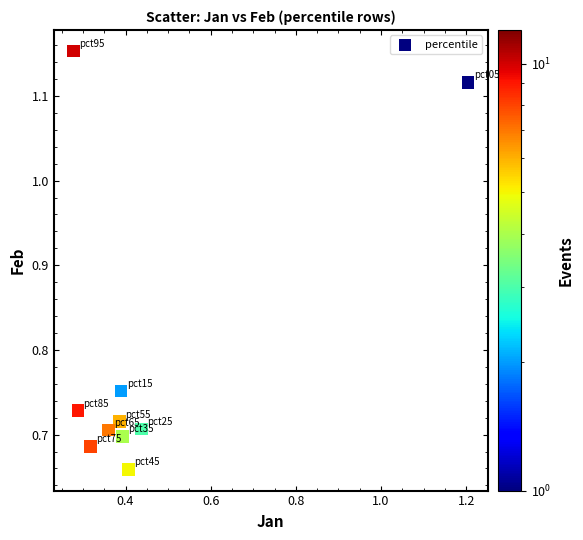

What is the range of Y values (max minus min)?

0.5